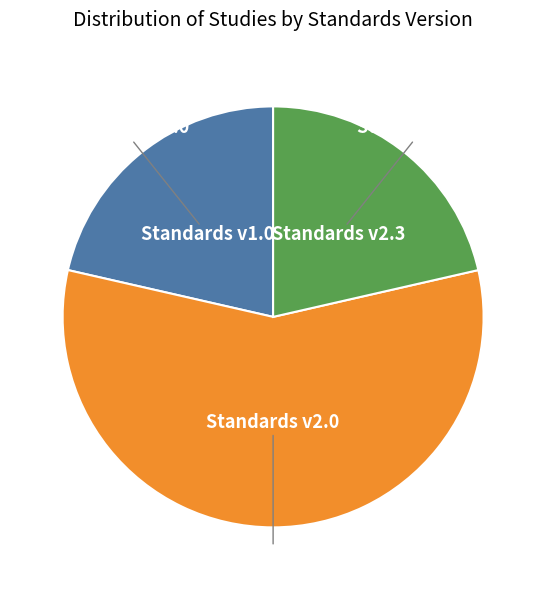

Is there any slice that represents more than half of the pie?

Yes